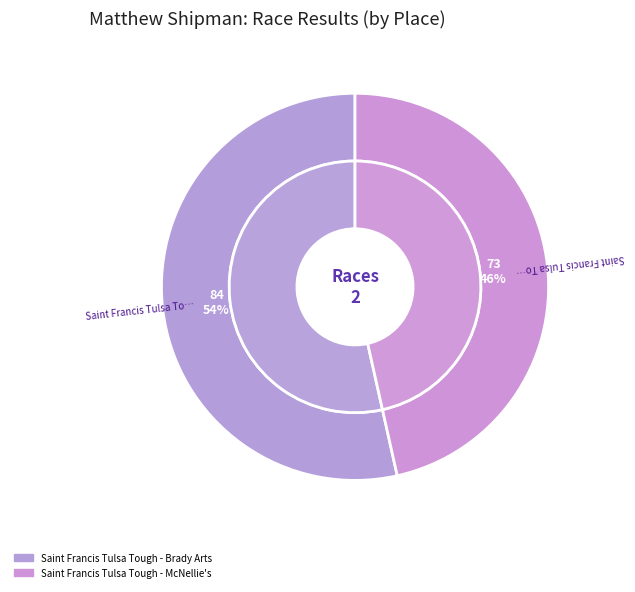

Does Saint Francis Tulsa Tough - Brady Arts account for over 50% of the chart?

Yes